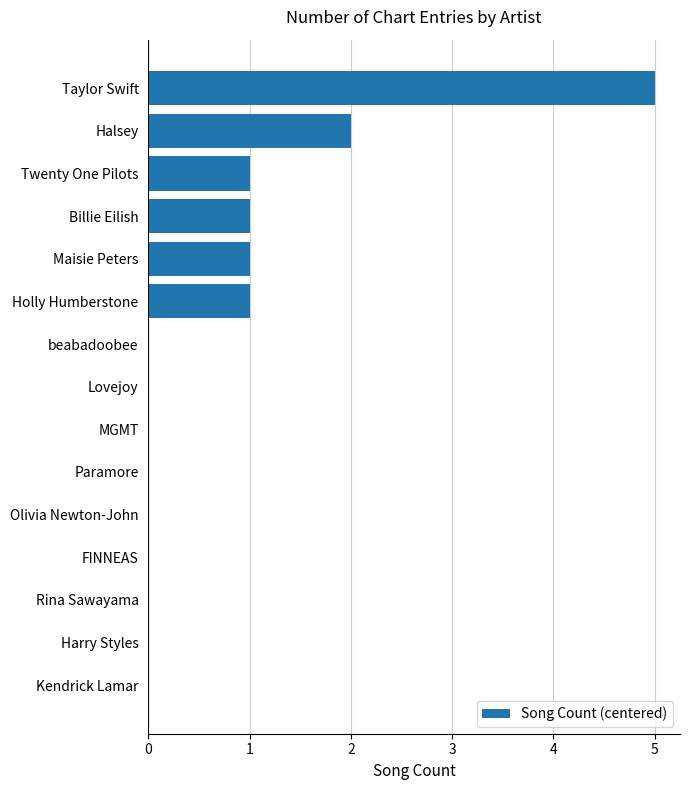

What is the sum of all values?

11